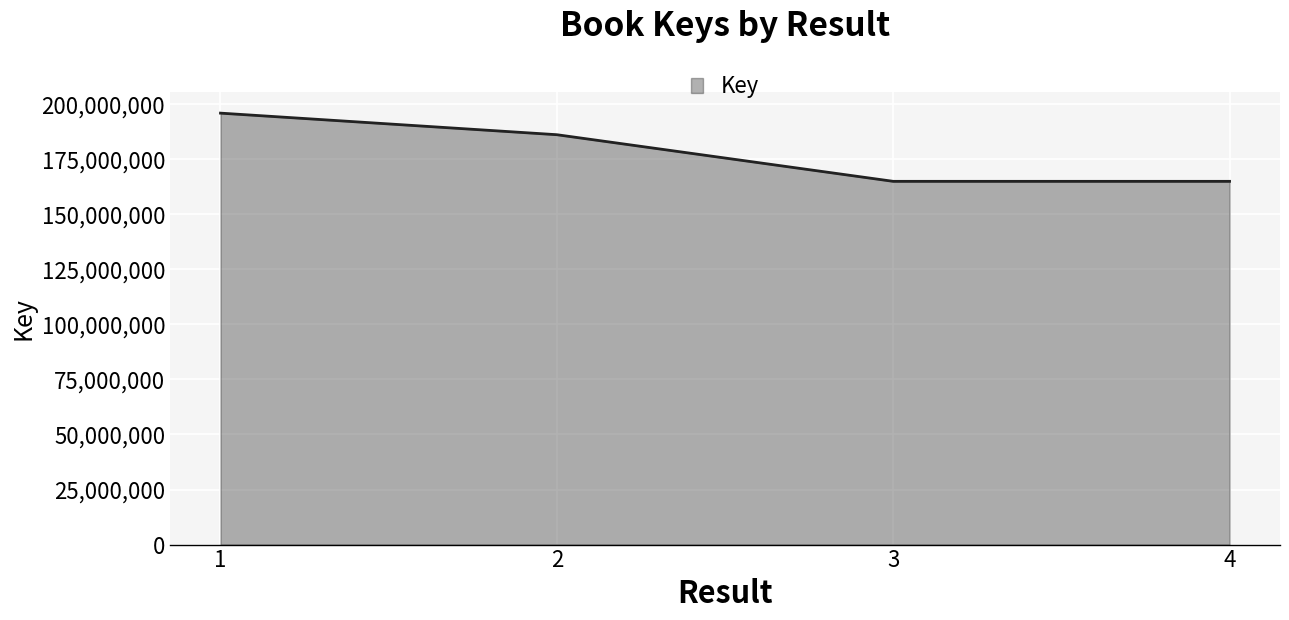

What is the change in value from 3 to 4?

+38